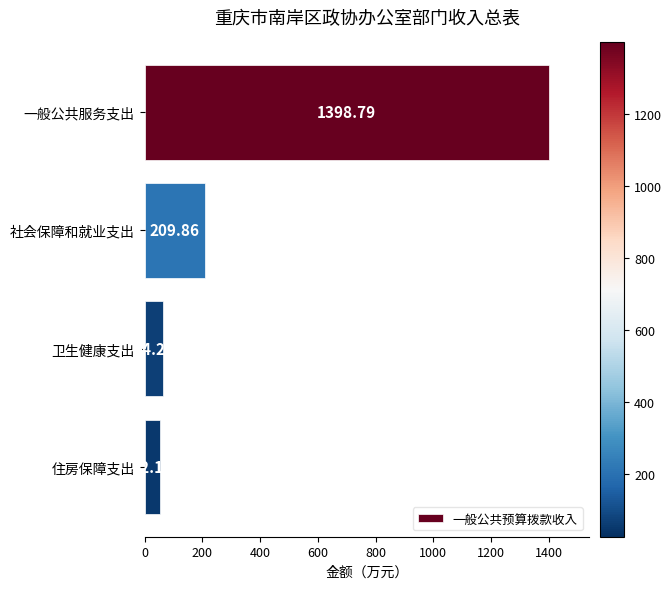

At which label is the value closest to 725?

社会保障和就业支出